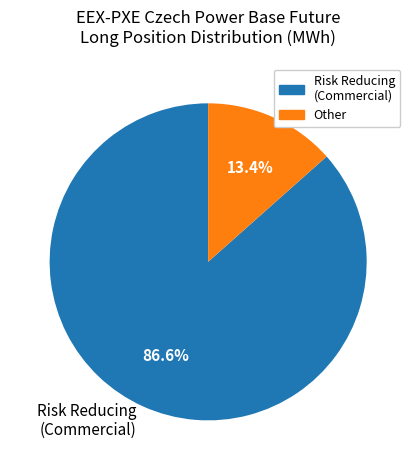

Which category has the biggest portion of the pie?

Risk Reducing (Commercial)